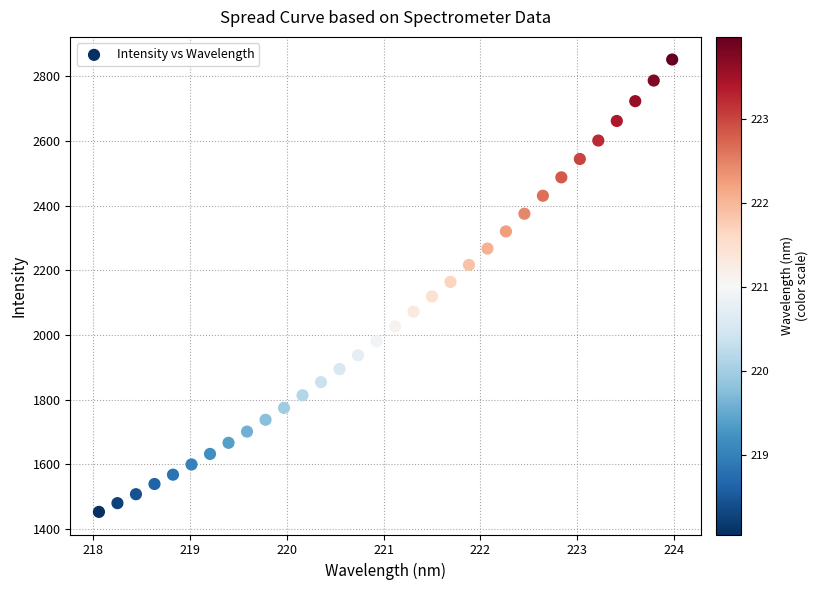

What is the range of Y values (max minus min)?

1399.0